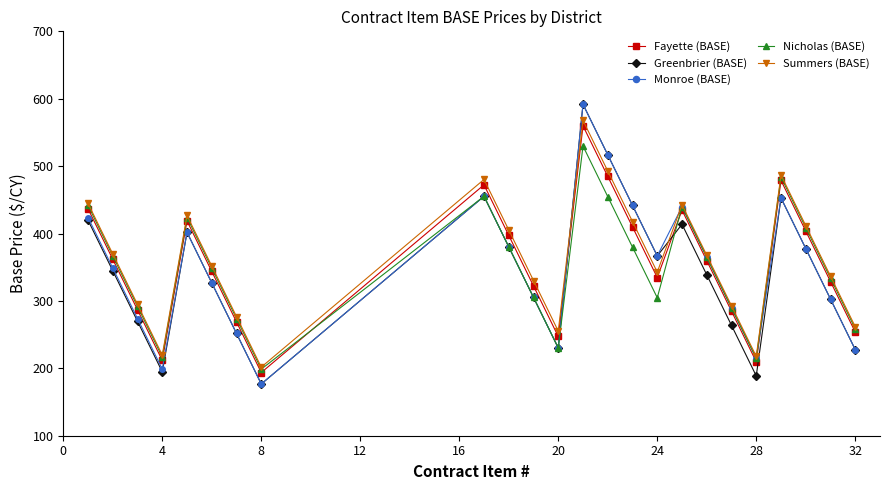

What is the value of the Monroe (BASE) point at the 1st from the left?

423.8